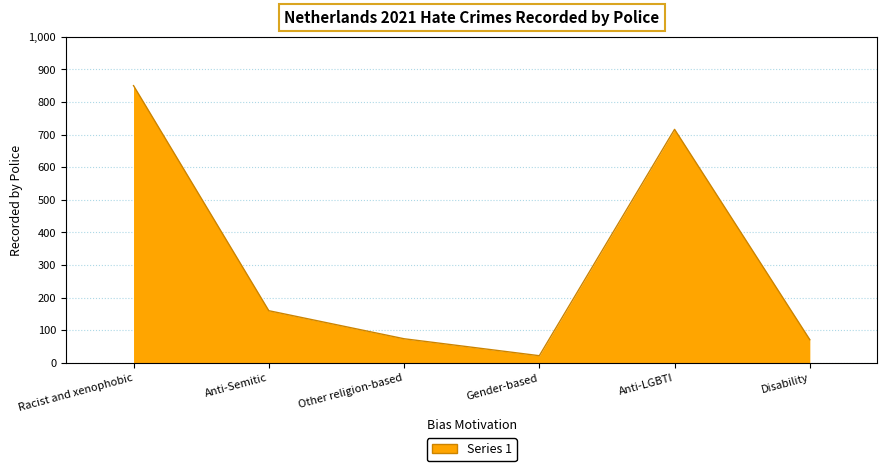

What is the greatest value displayed?

850